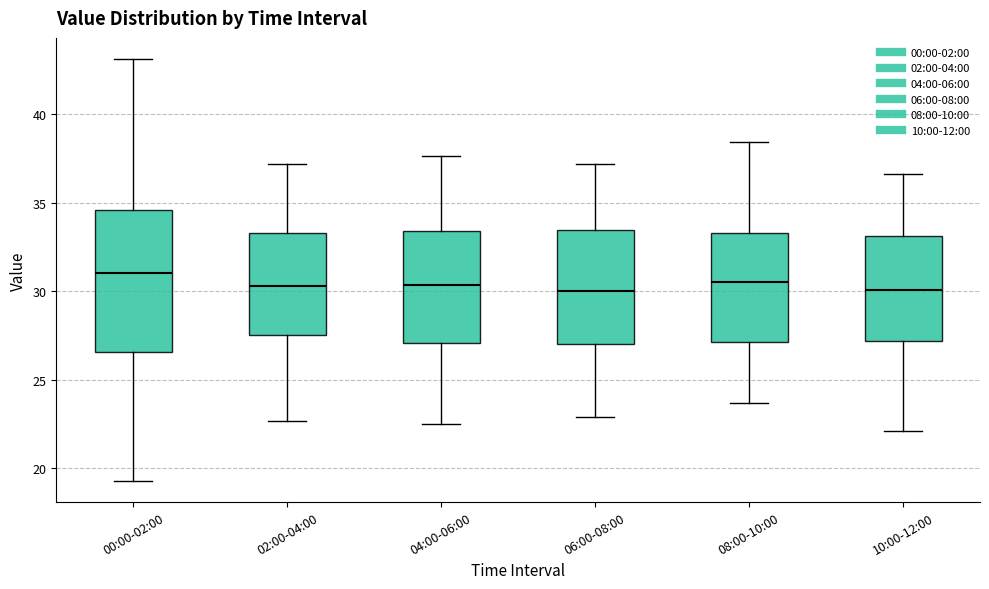

Which box is the tallest, from its lower edge to its upper edge?

00:00-02:00